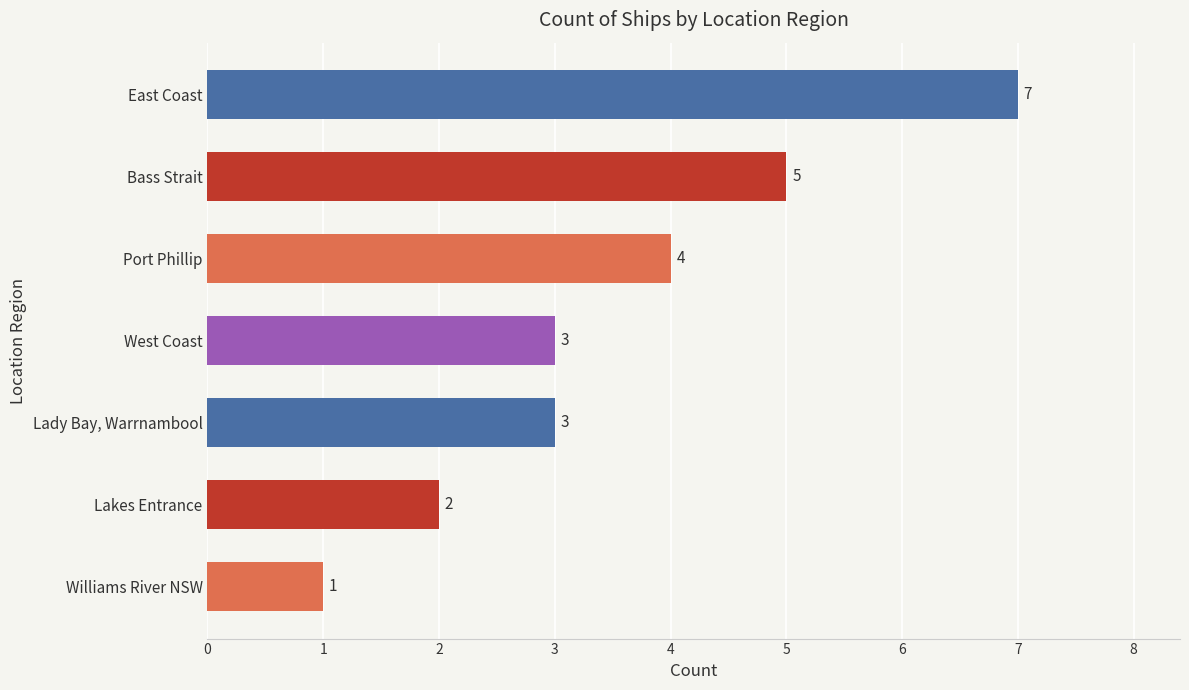

What is the average value?

4